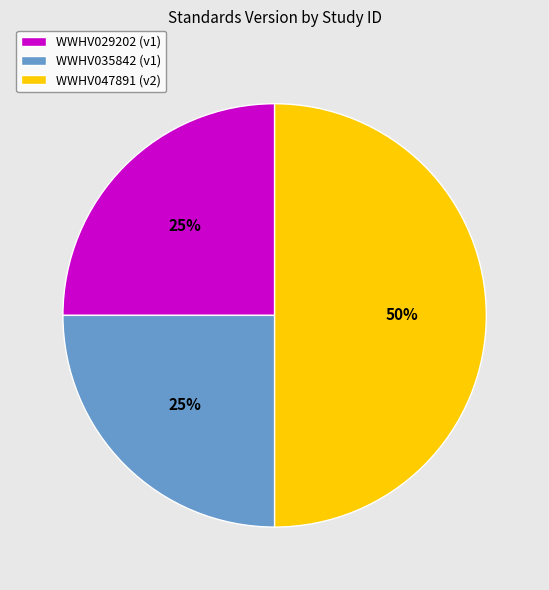

Which category has the biggest portion of the pie?

WWHV047891